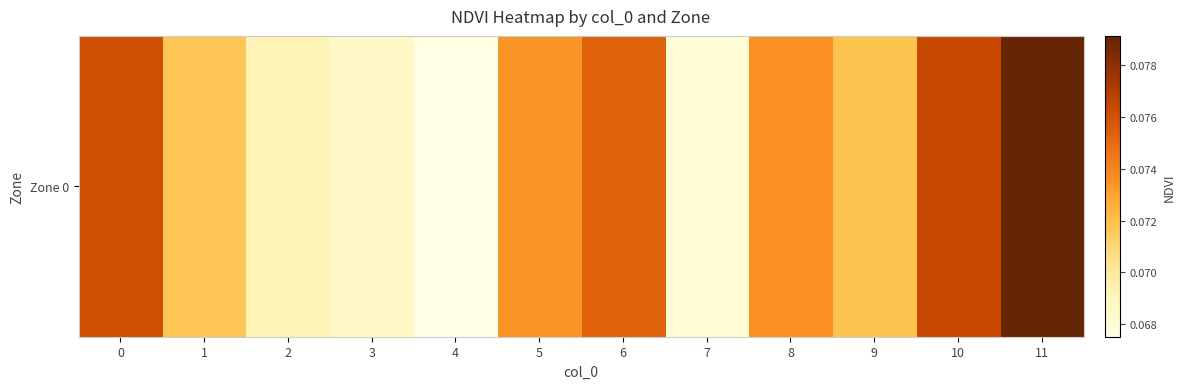

Reading left to right, transcribe all the data shown in this chart.

0.1	0.1	0.1	0.1	0.1	0.1	0.1	0.1	0.1	0.1	0.1	0.1